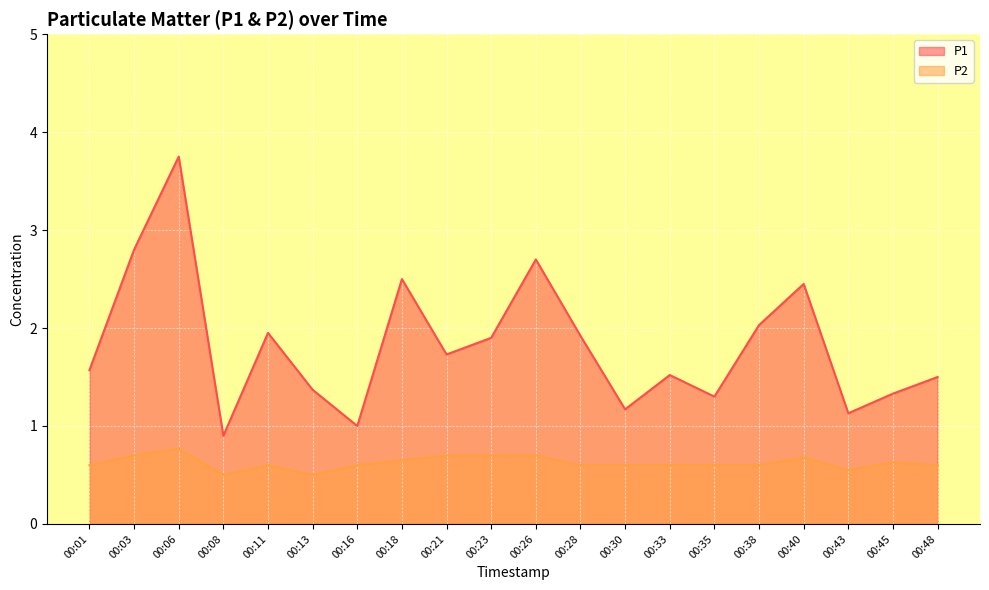

What is the total value across all series at 00:26?

3.4